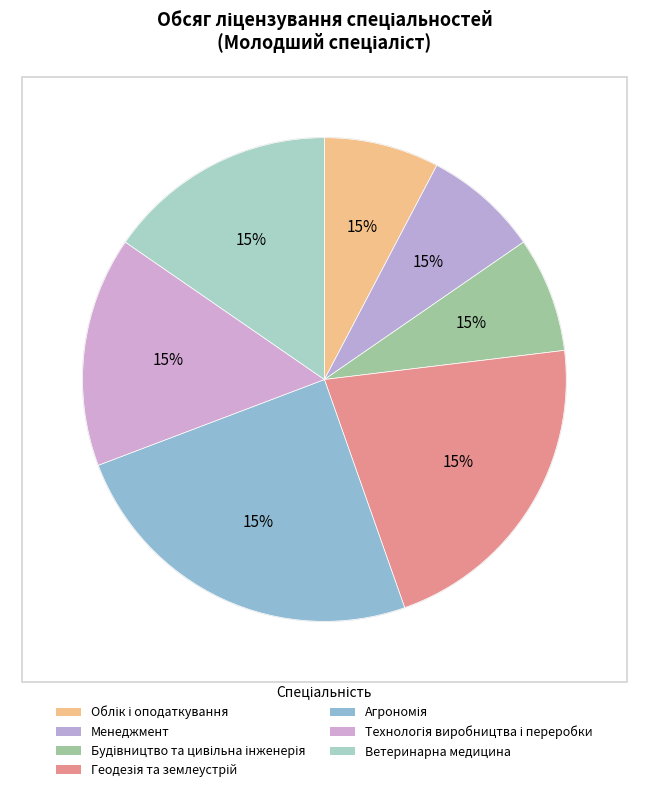

The Будівництво та цивільна інженерія slice represents 18% of the pie. True or false?

False